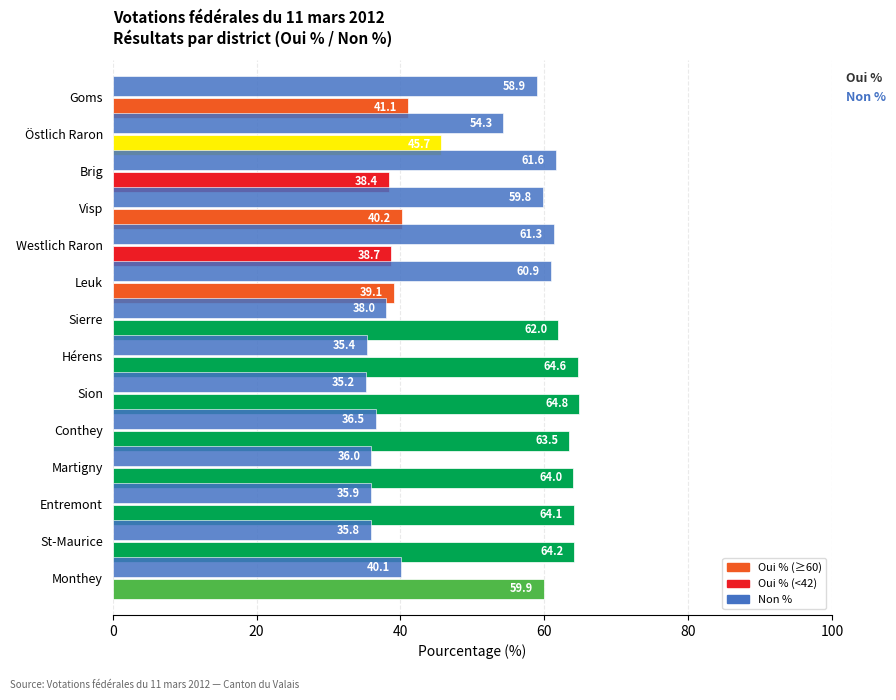

What is the difference between the highest and lowest values at Monthey?

19.8